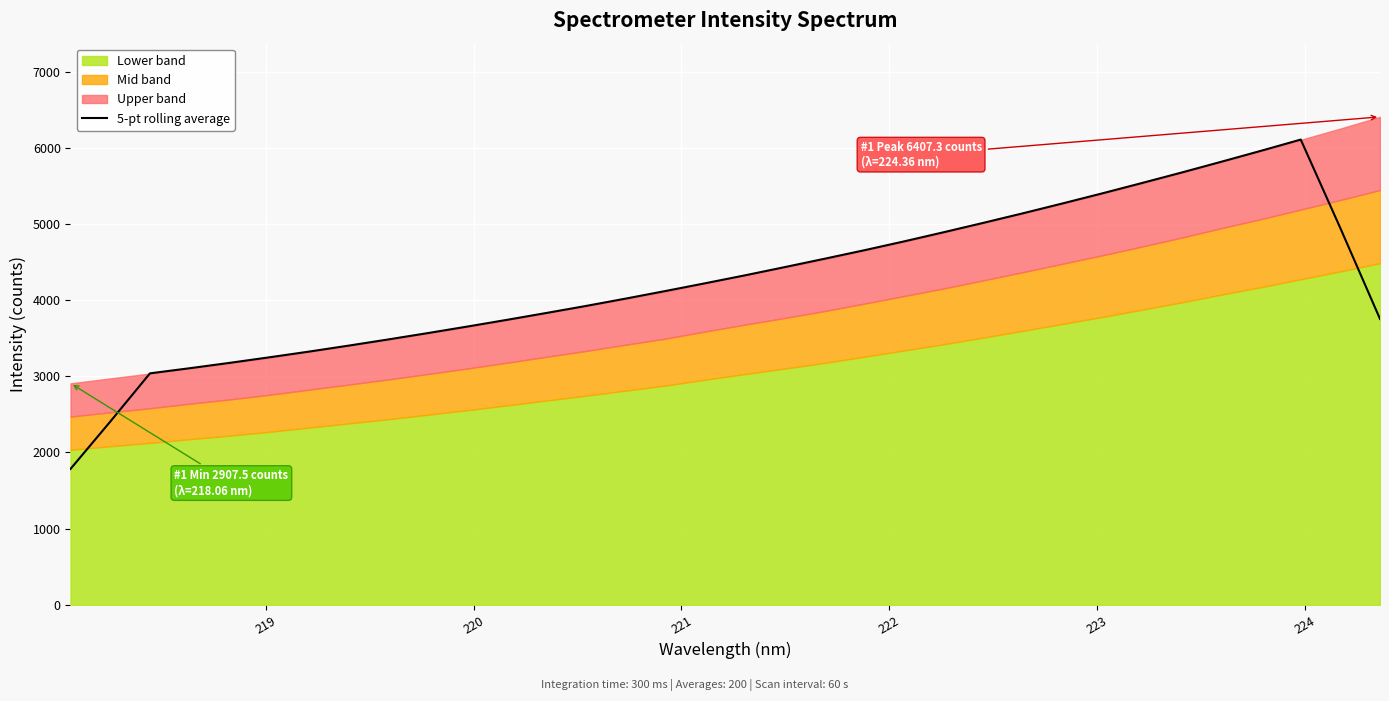

What is the highest value of the 5-pt rolling average series?

6108.8